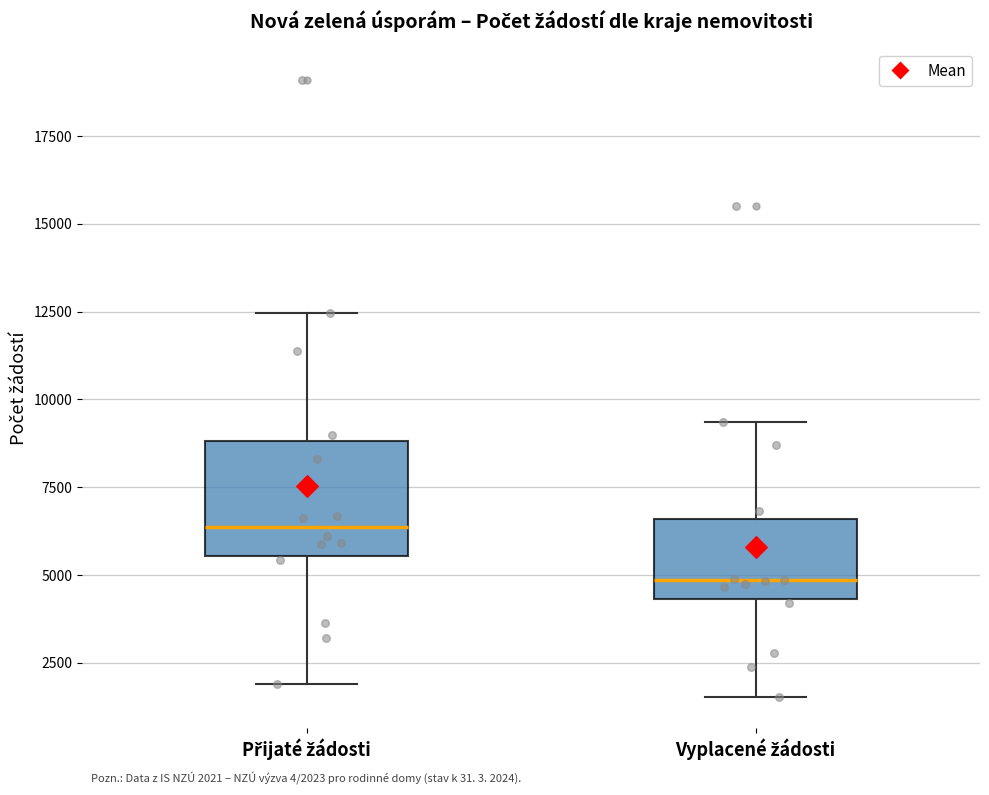

Comparing the boxes themselves (not the whiskers), which one is the tallest?

Přijaté žádosti